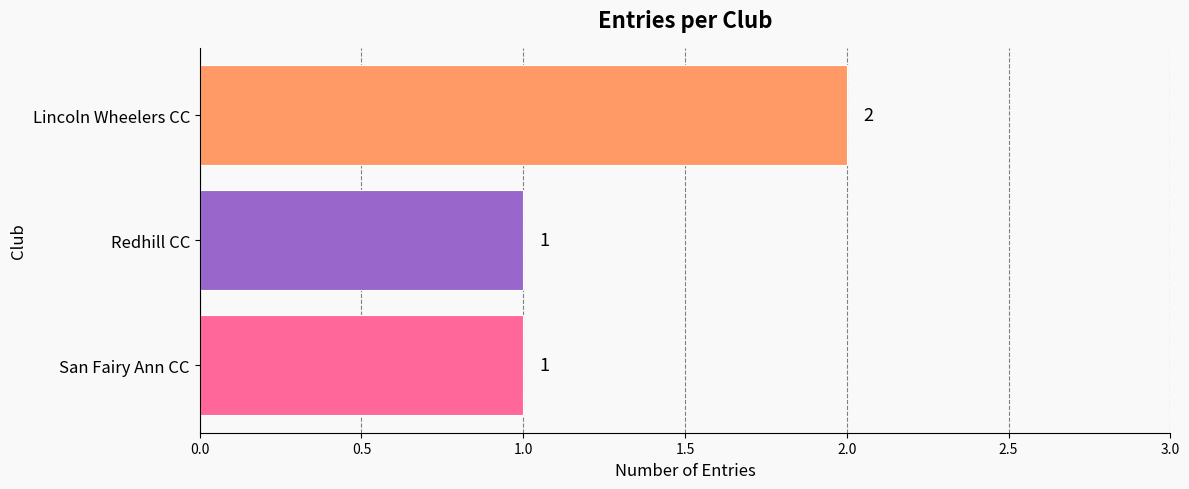

Count the values in the range 1 to 2.

3